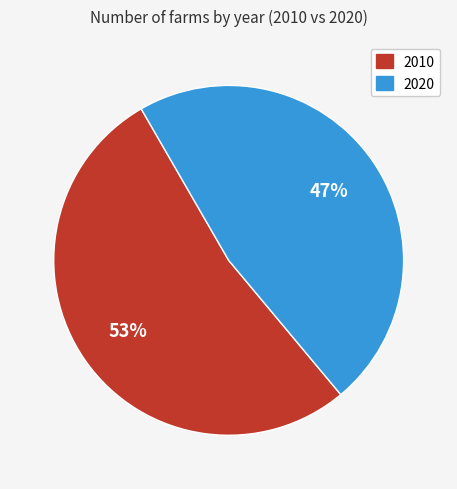

Is there any slice that represents more than half of the pie?

Yes